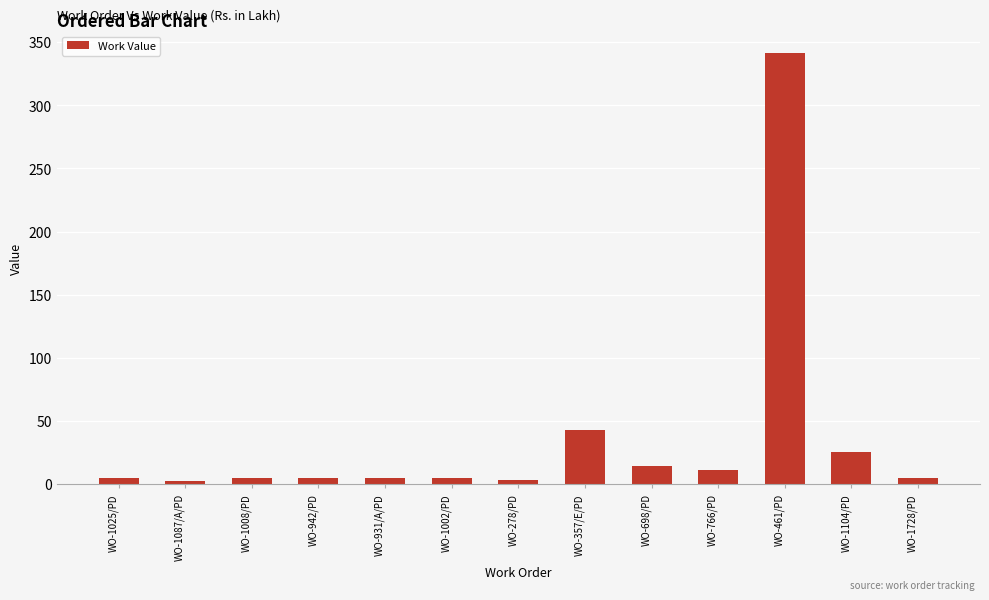

At which label does the data first exceed 4?

WO-1025/PD